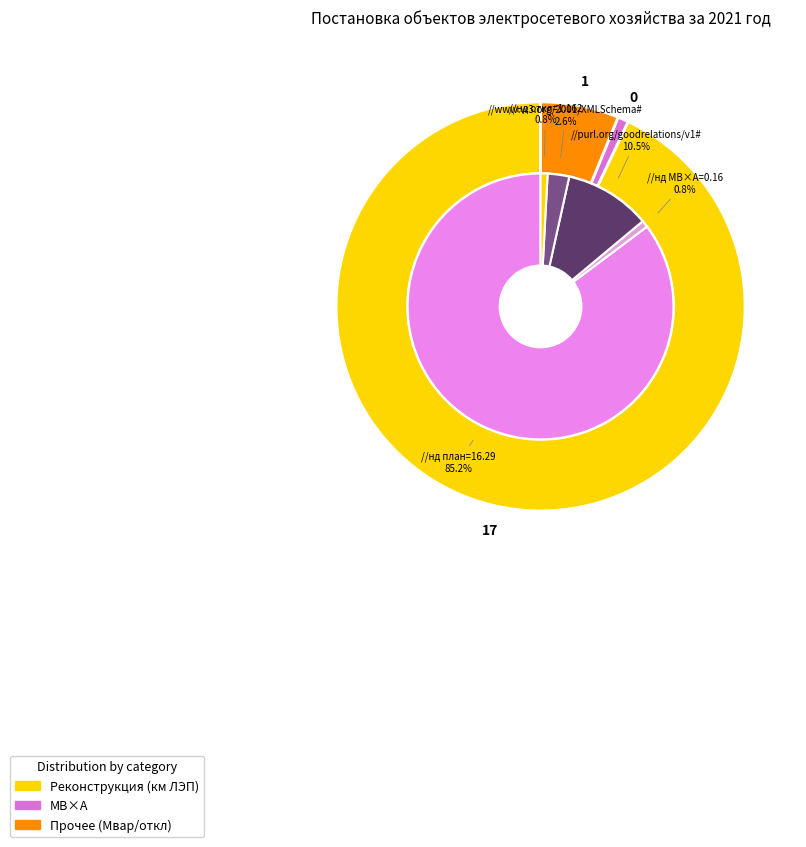

To the nearest percent, what is the average slice percentage?

20%